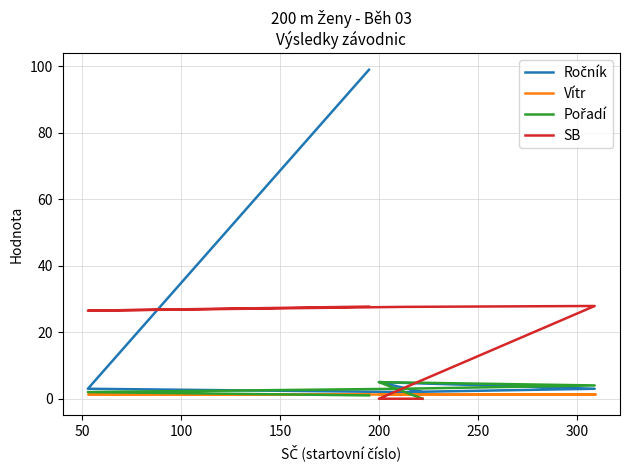

What is the sum of the Pořadí values at 100 and 50?

5.0